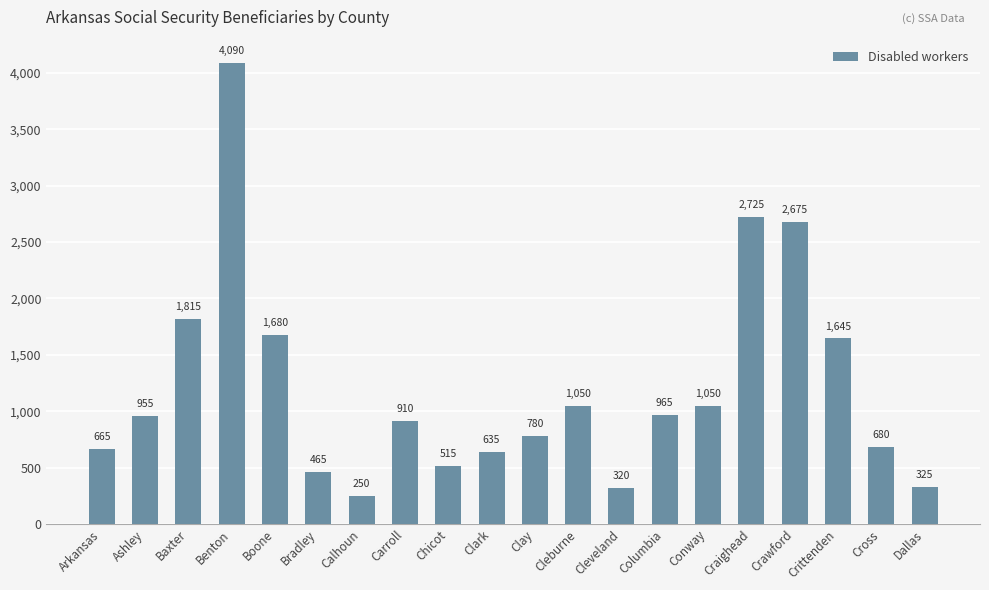

How many data points are less than 955?

10